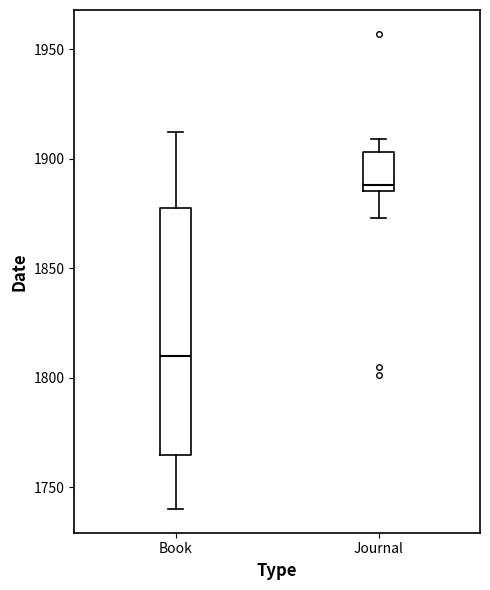

Where is the lower edge of the box for Book on the y-axis? The values are not printed on the chart, so give them approximately, as read against the axis.

1765